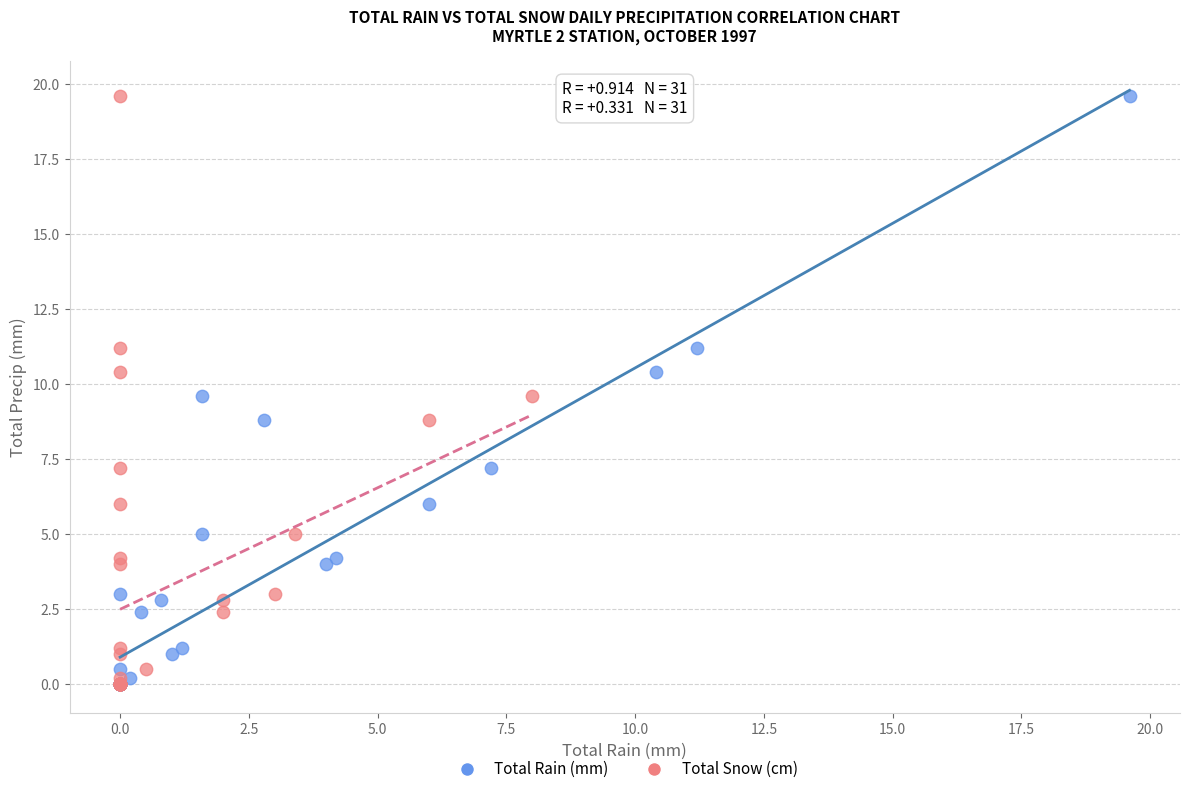

What are all the series names shown in the legend?

Total Rain (mm), Total Snow (cm)